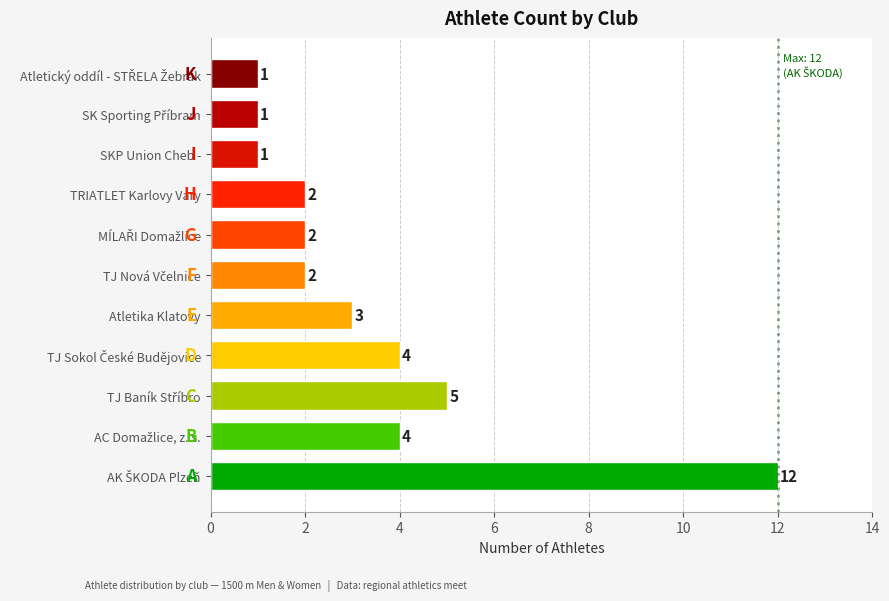

Reading bottom to top, list all the values displayed in this chart.

12	4	5	4	3	2	2	2	1	1	1